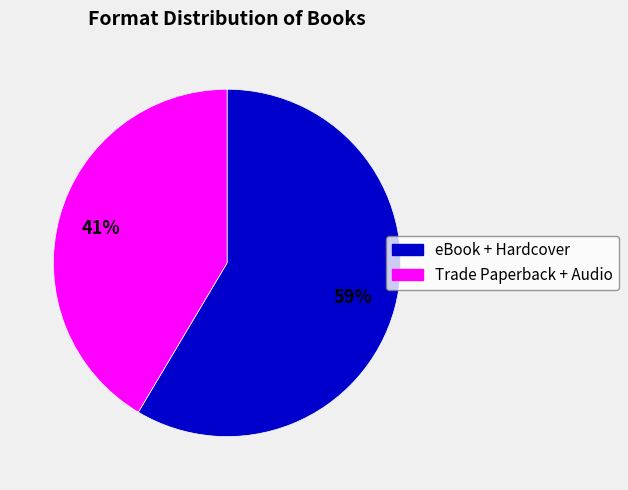

To the nearest percent, what is the average slice percentage?

50%